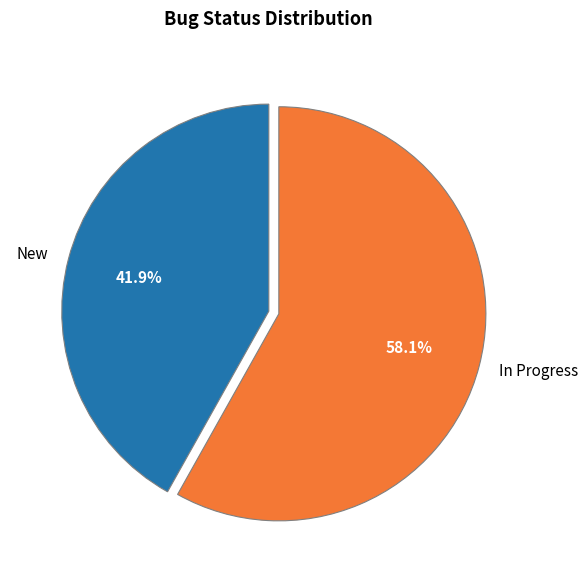

To the nearest percent, what is the average slice percentage?

50%